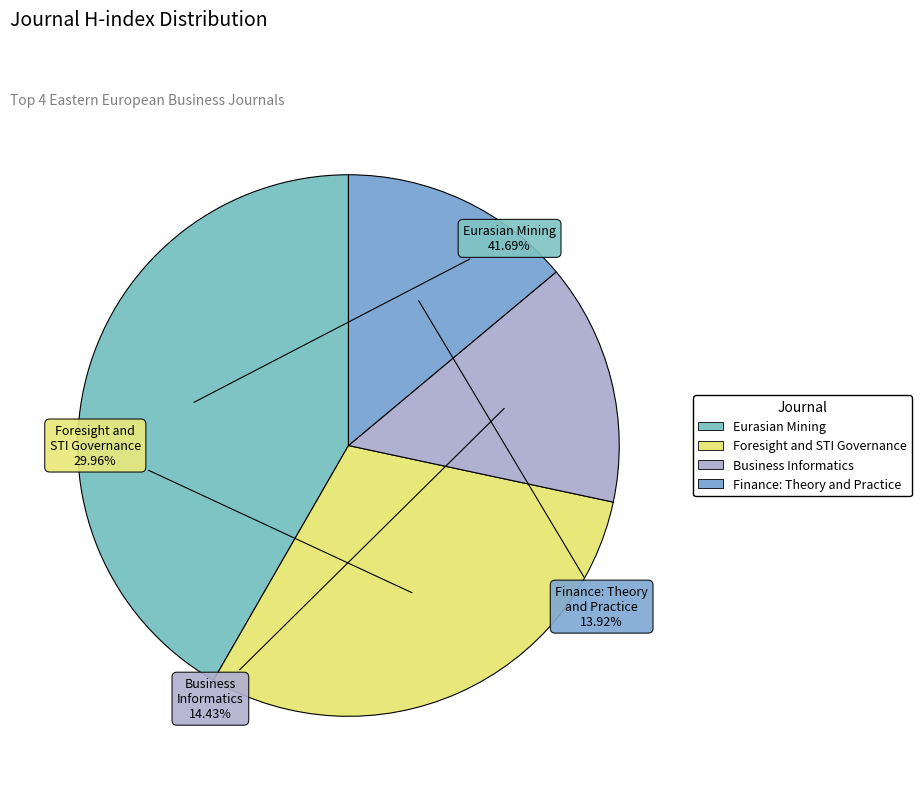

How many slices are in this pie chart?

4